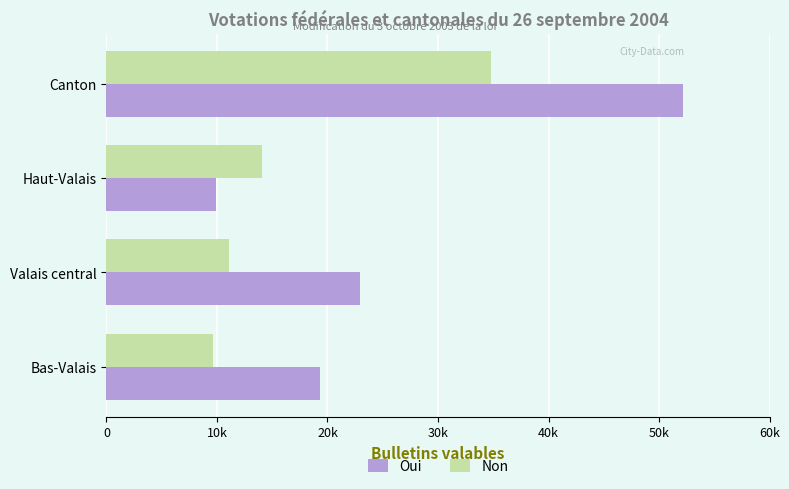

What are all the series names shown in the legend?

Oui, Non